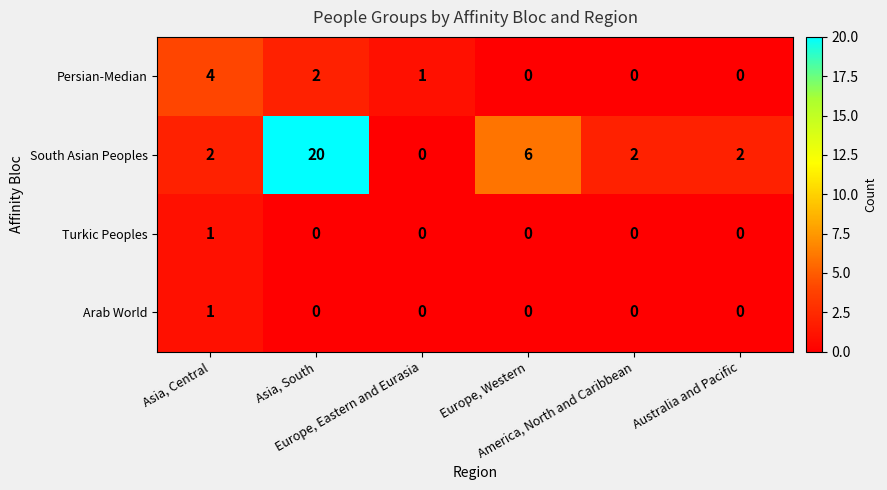

What is the maximum value shown in the chart?

20